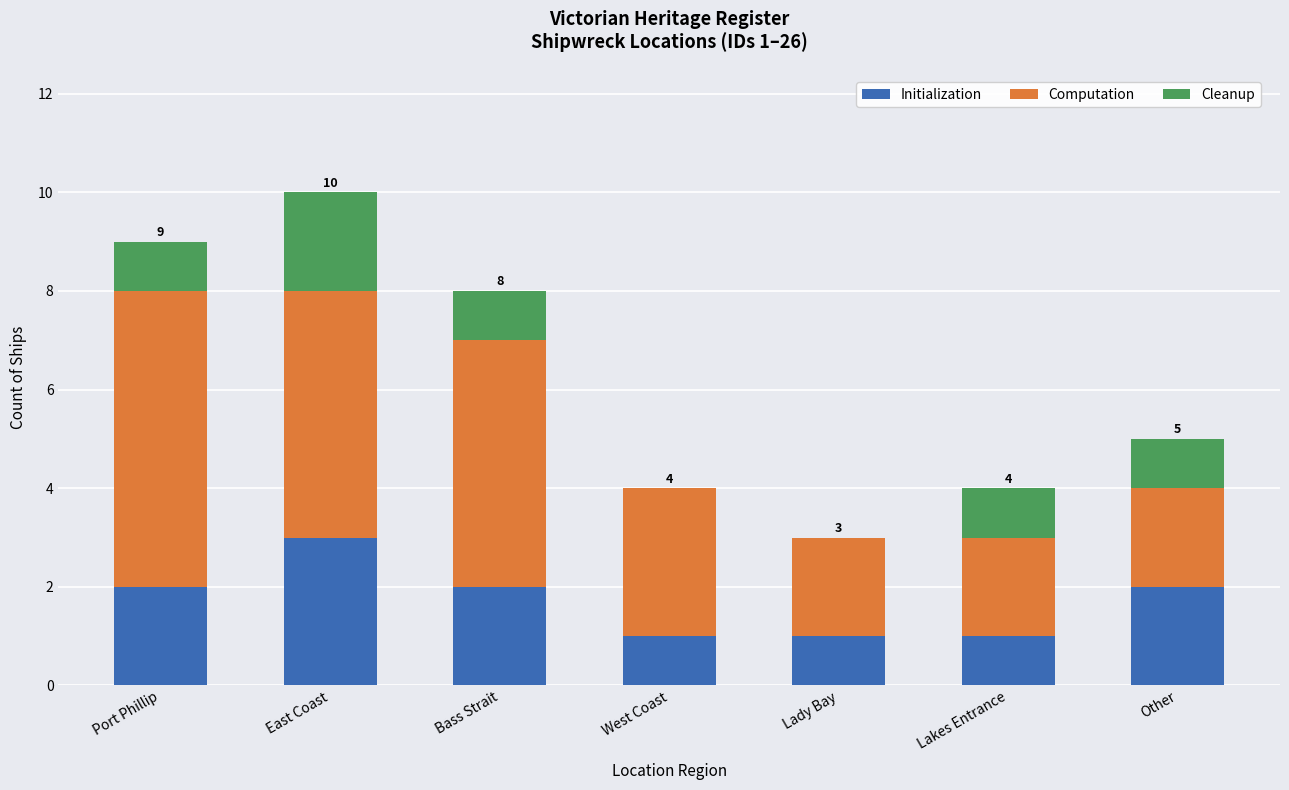

The value of Initialization at Port Phillip is 1. True or false?

False